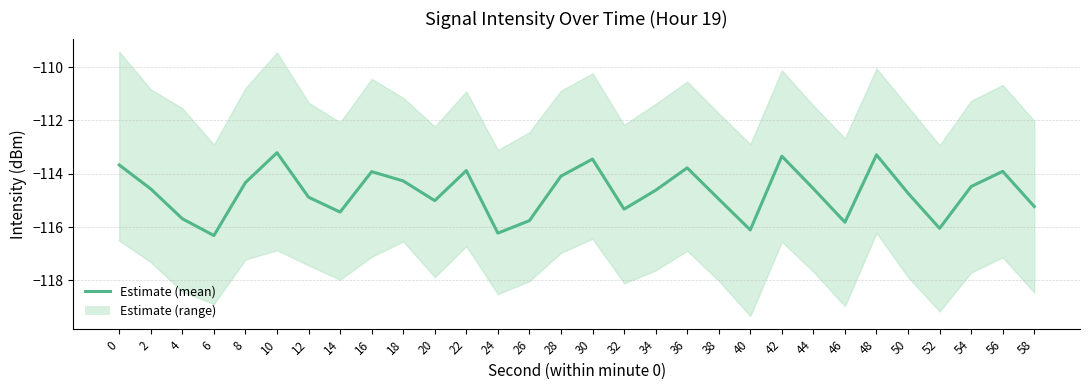

Which label corresponds to the smallest value in the chart?

6